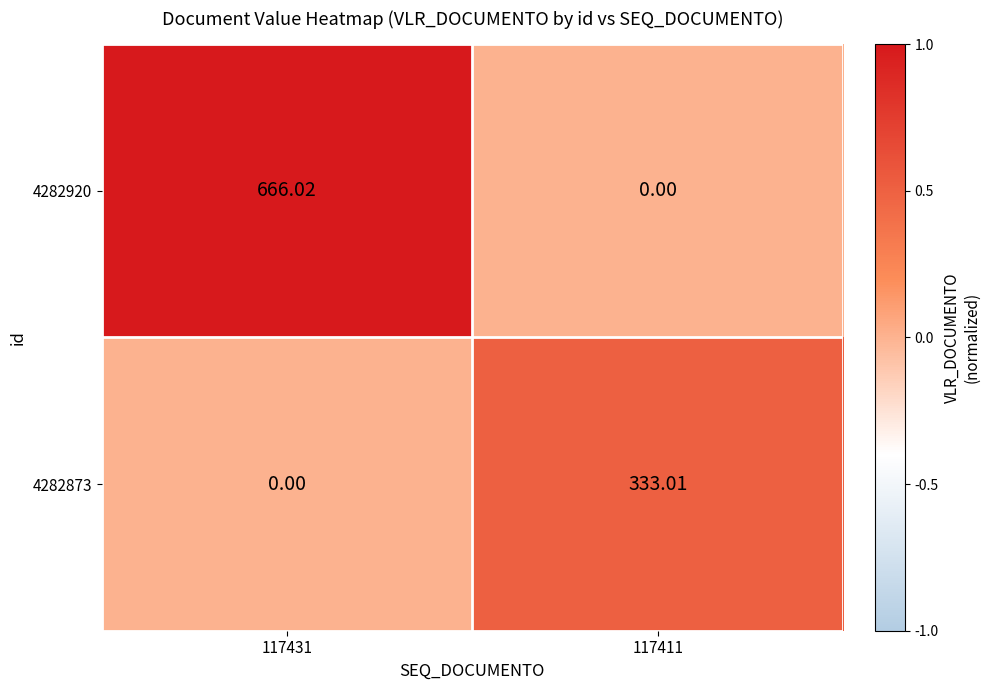

Is the value of 4282873 at 117411 greater than the value of 4282920 at 117411?

Yes